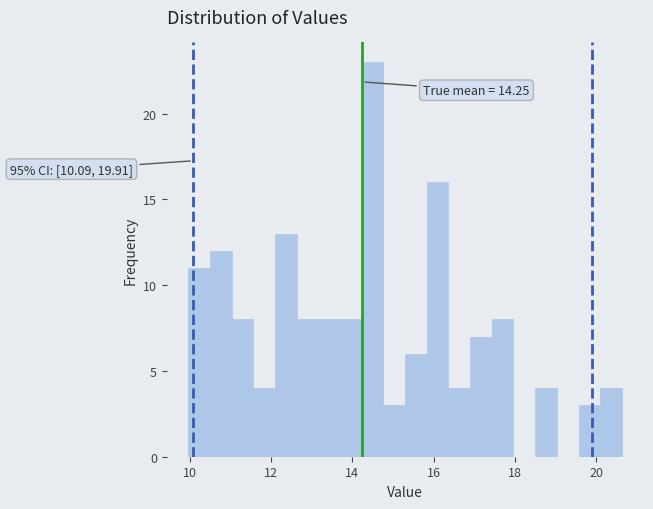

Read against the x-axis, roughly where is the centre of the tallest bar?

14.6